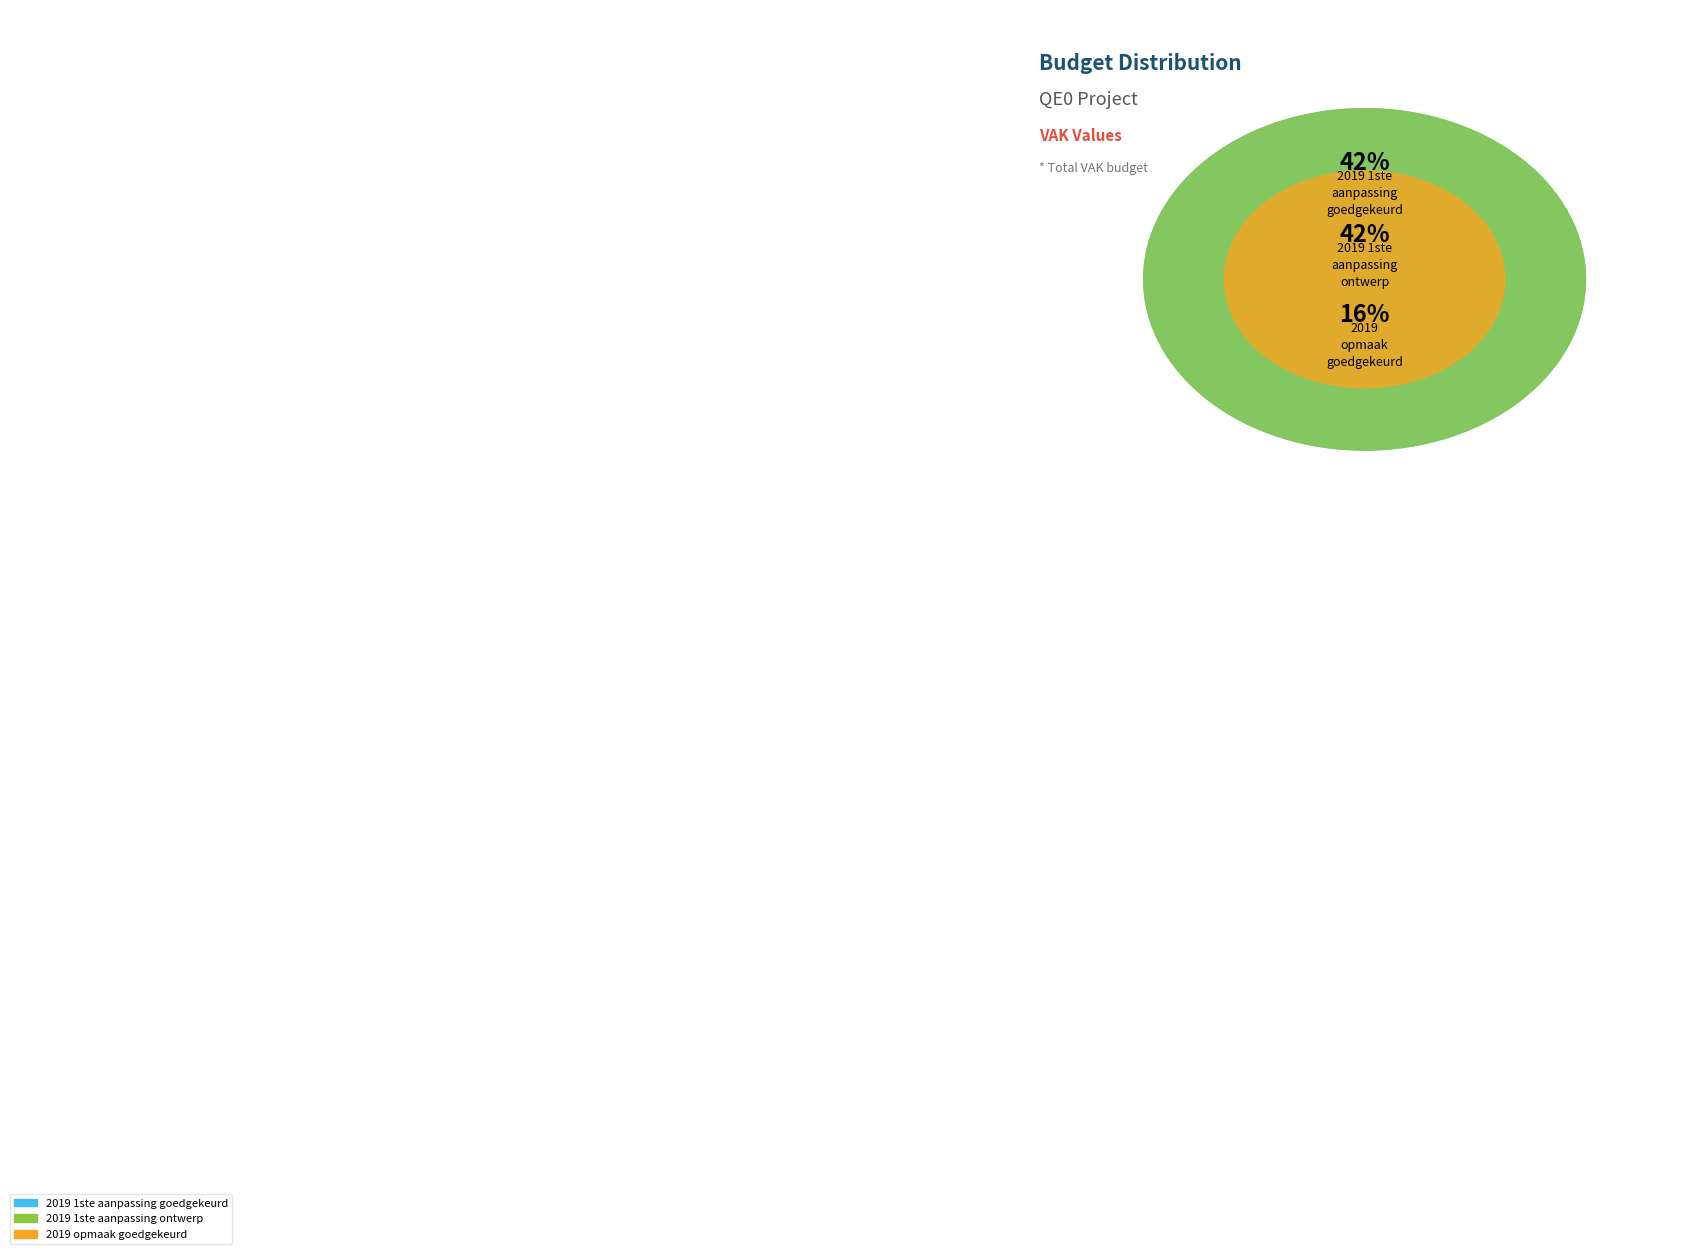

What is the change in value from 2019 1ste aanpassing ontwerp (VAK=268) to 2019 opmaak (VAK=105)?

-163